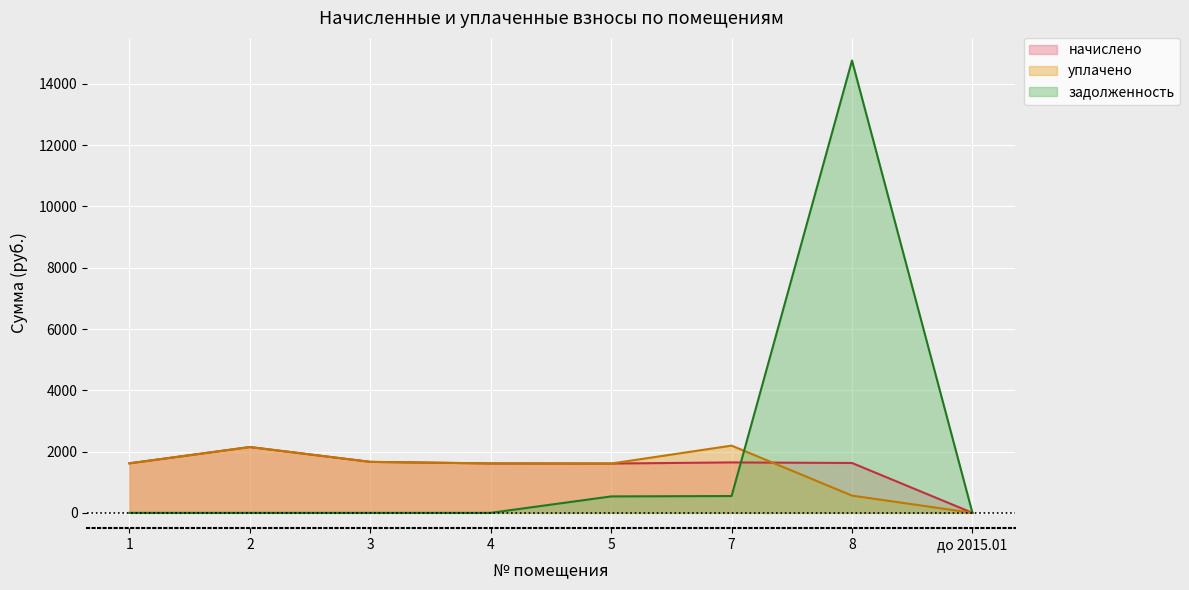

Which series ends up on top after the final intersection of начислено and уплачено?

начислено